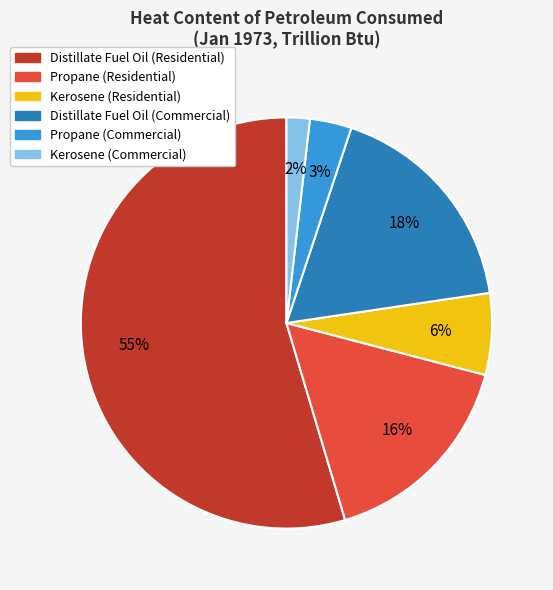

Which category has the smallest portion of the pie?

Kerosene (Commercial)